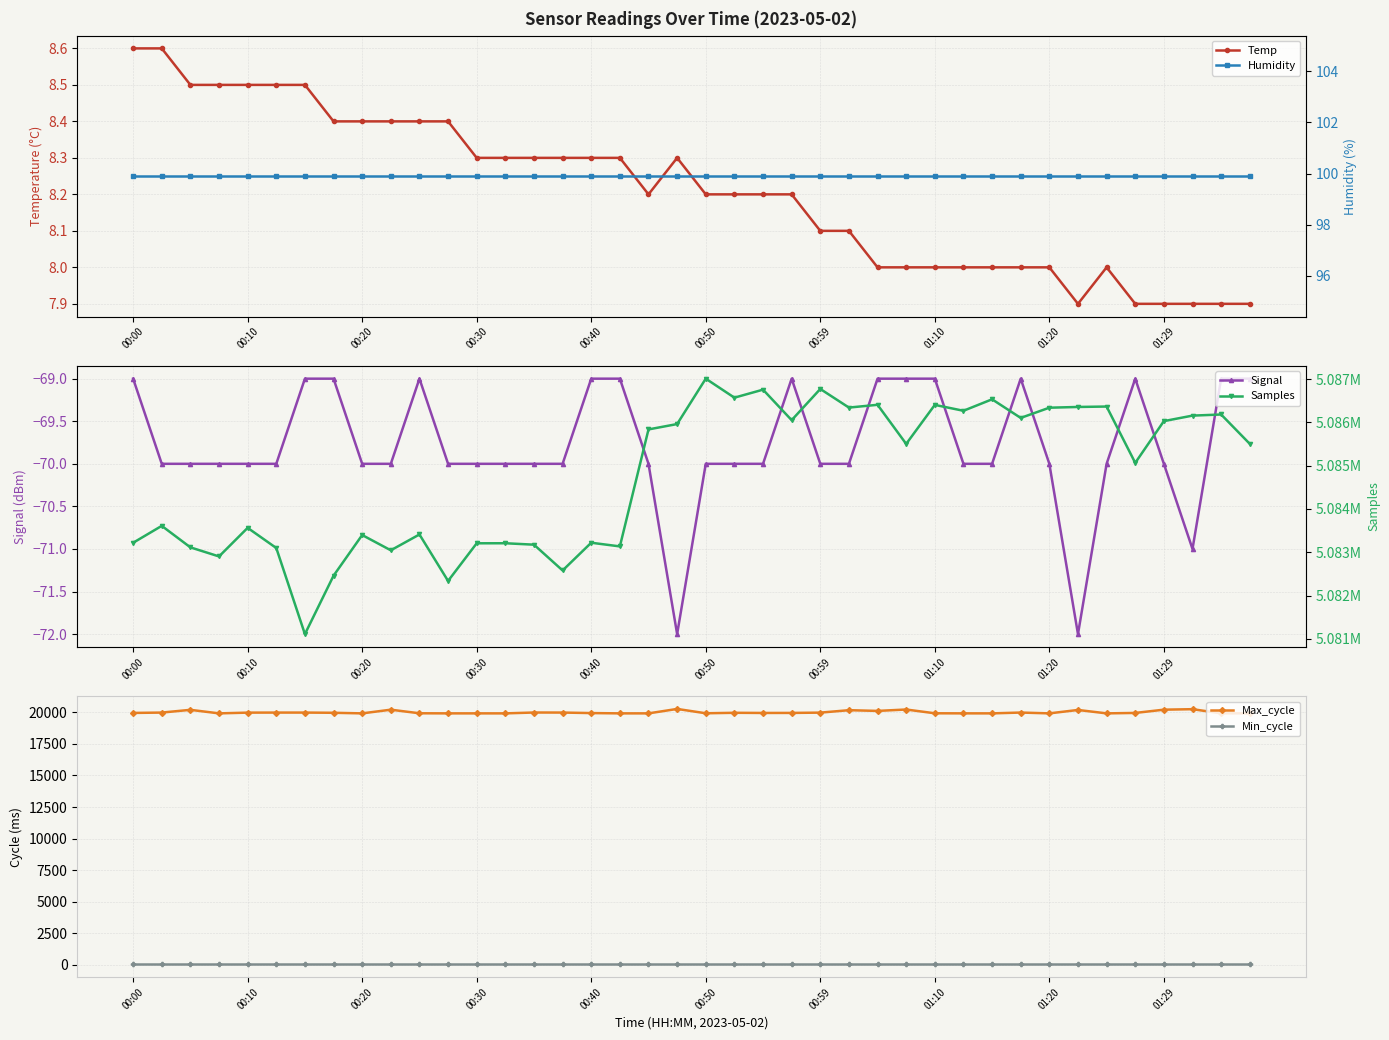

True or false: Min_cycle and Samples intersect in this chart.

False